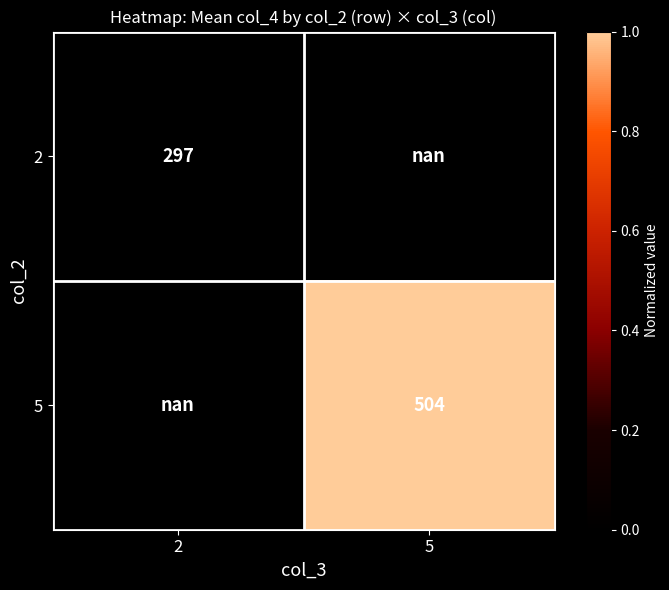

The 5 series shows 844.0 at 5. True or false?

False